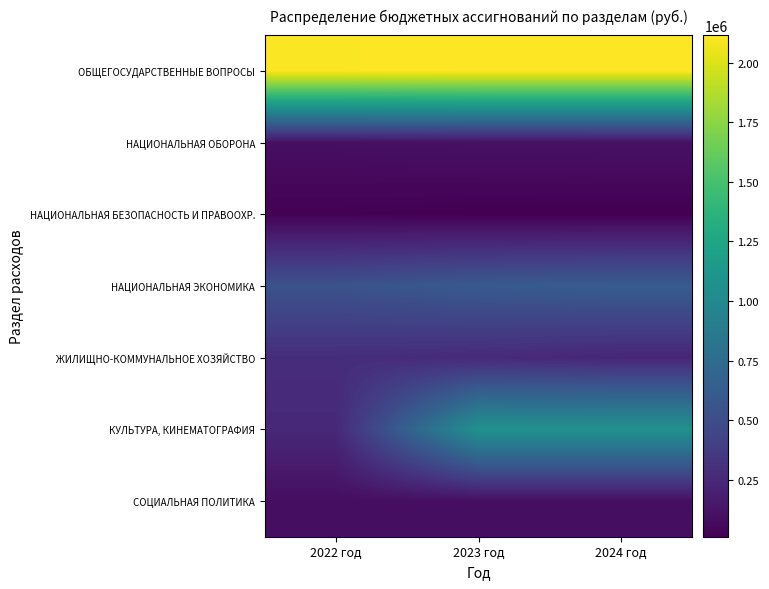

Which series has the largest range (max minus min)?

КУЛЬТУРА, КИНЕМАТОГРАФИЯ